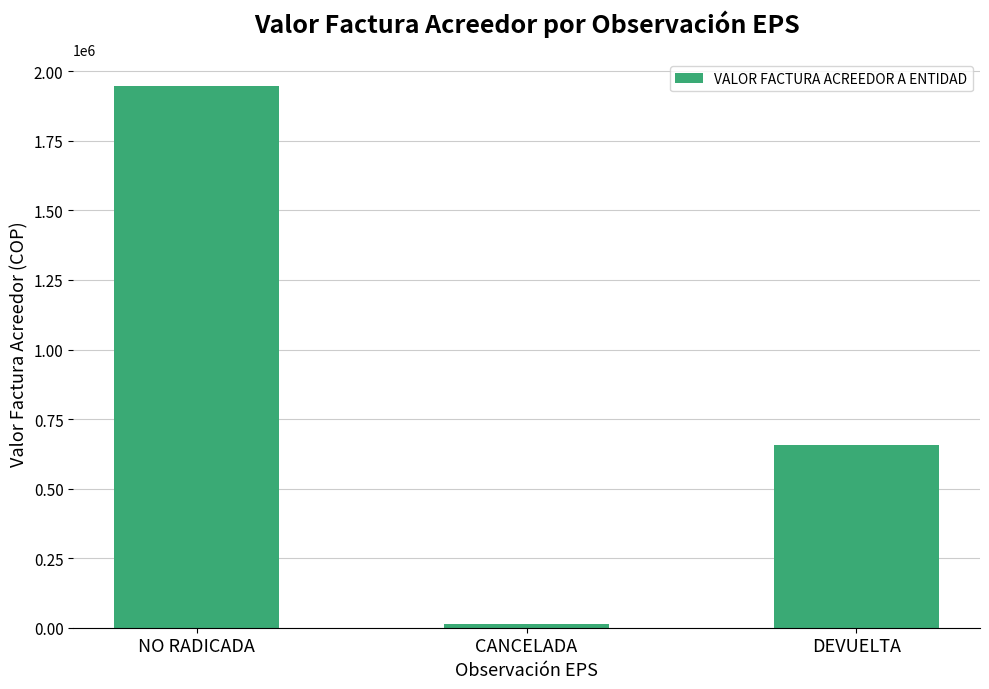

Where does the data first go above 657600?

NO RADICADA